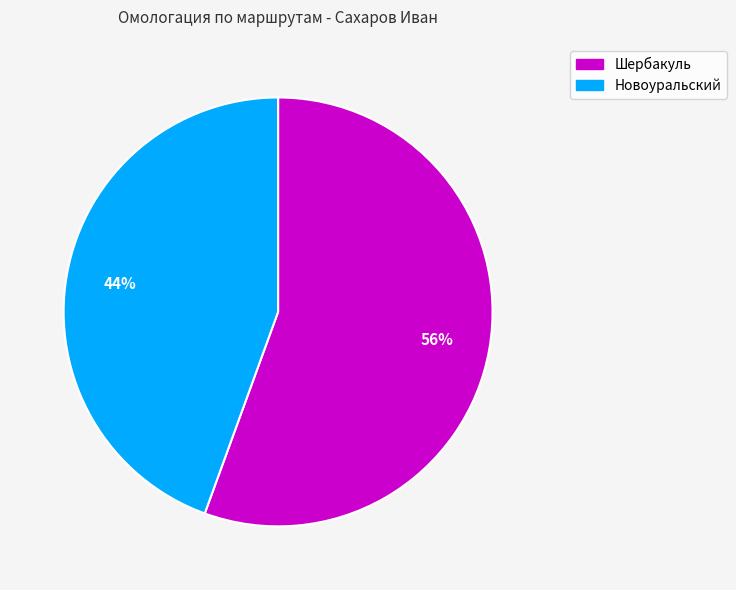

What is the majority slice?

Шербакуль